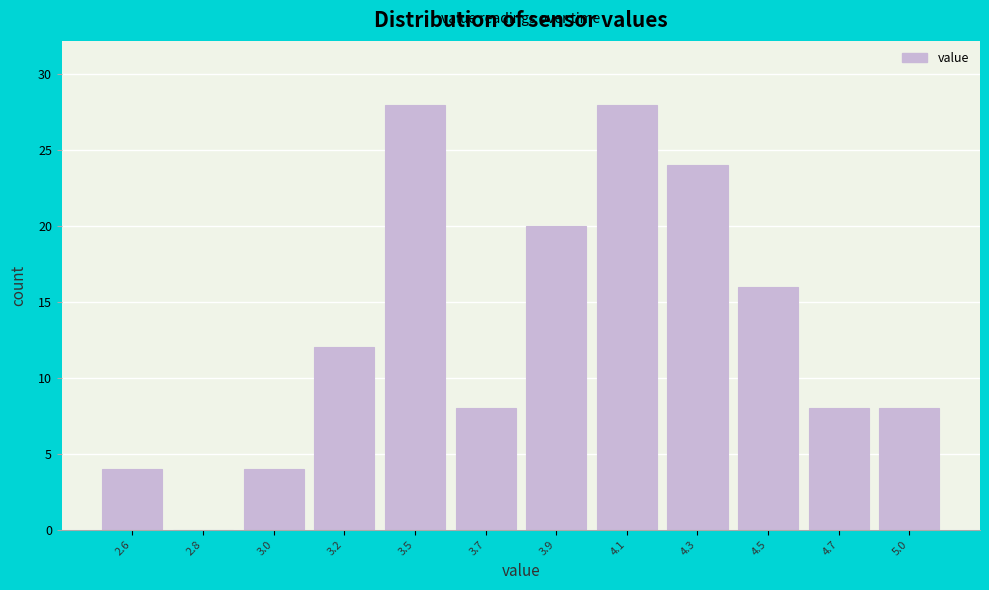

Reading left to right, extract all data points from this chart.

2.6=4	2.8=0	3.0=4	3.2=12	3.5=28	3.7=8	3.9=20	4.1=28	4.3=24	4.5=16	4.7=8	5.0=8